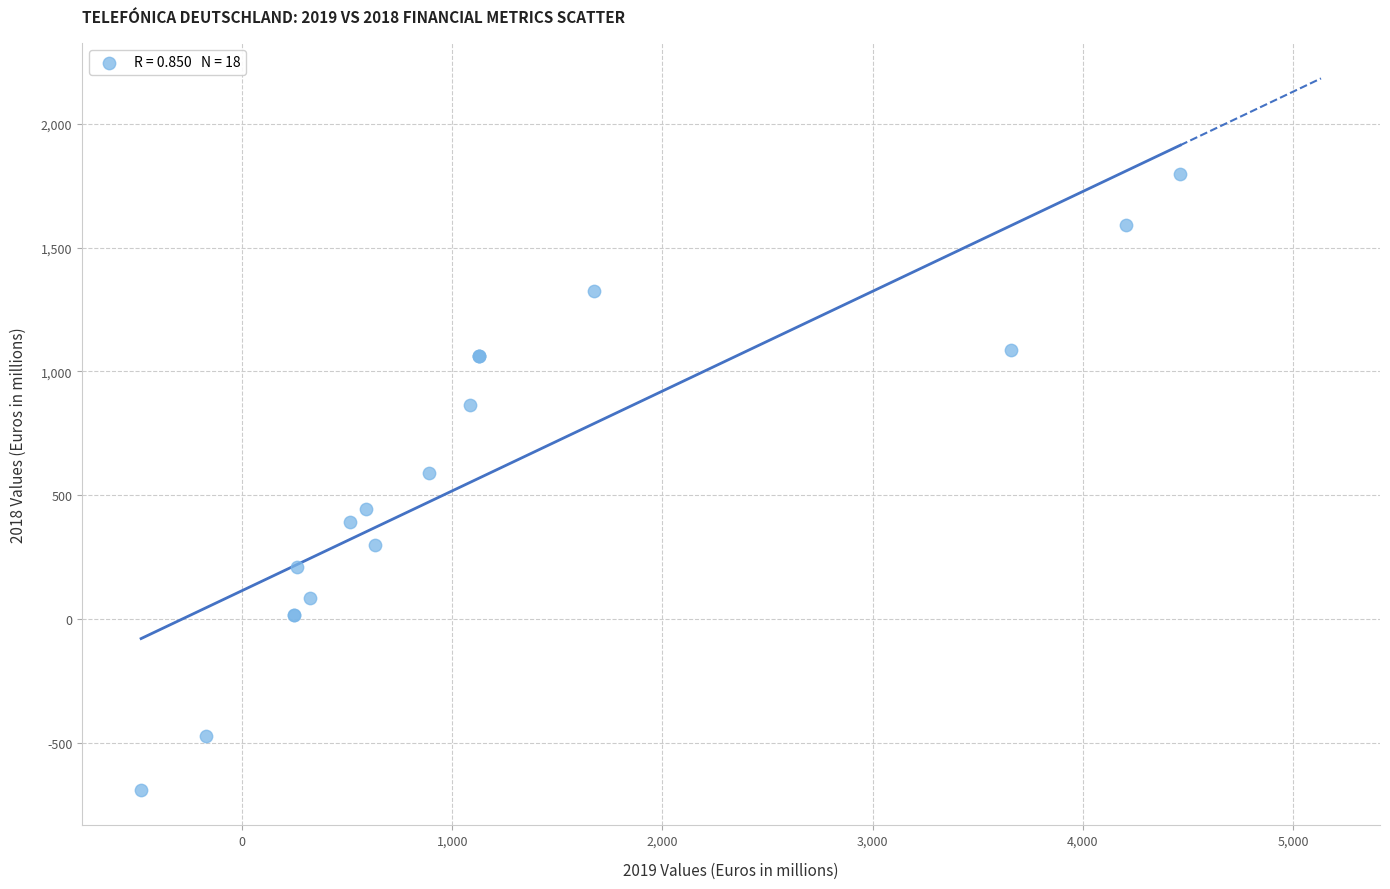

What Y value in the scatter plot is closest to 554?

592